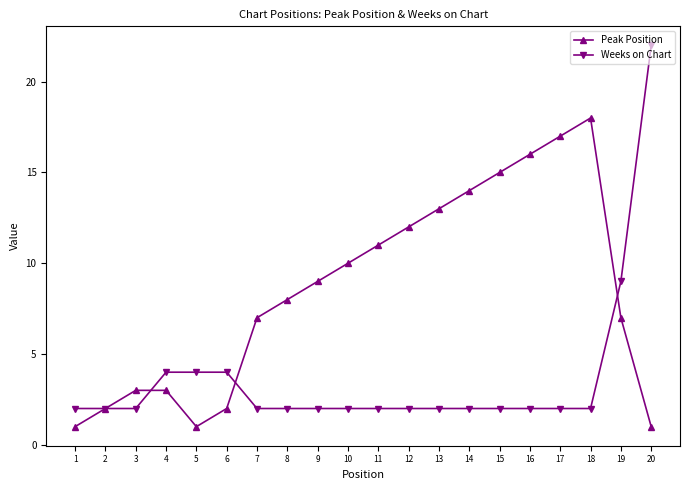

How many distinct data groups are displayed?

2